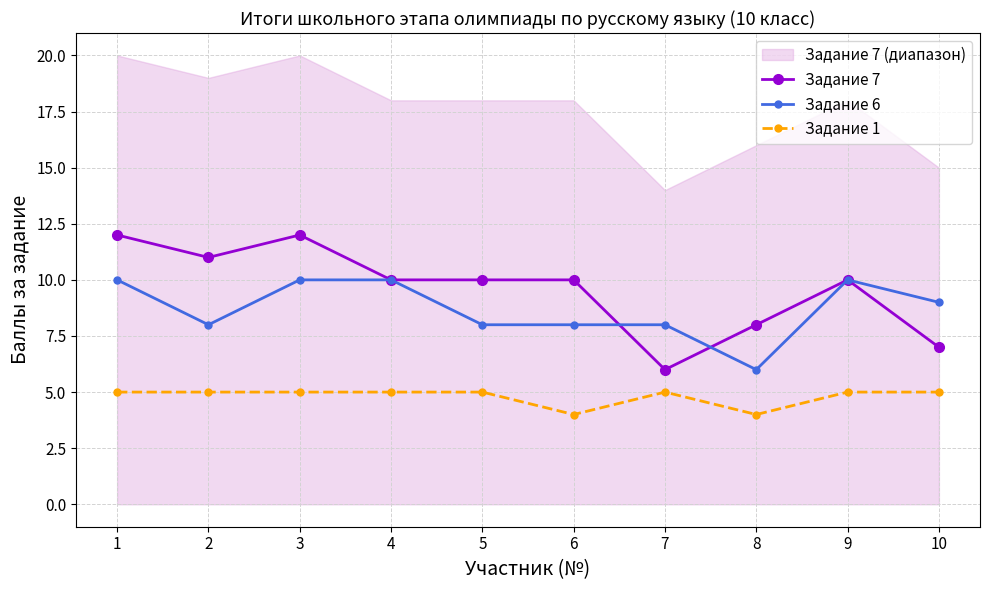

The value of Задание 7 at 6 is 10. True or false?

True